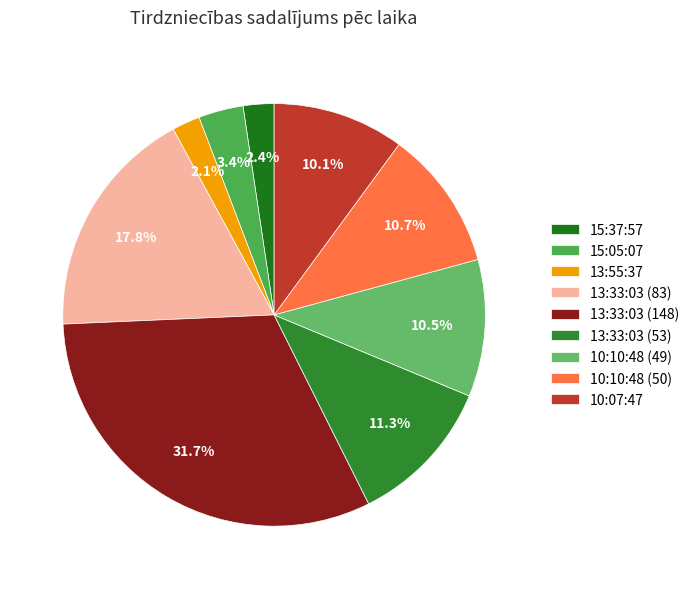

The 10:10:48 (49) slice represents 21% of the pie. True or false?

False